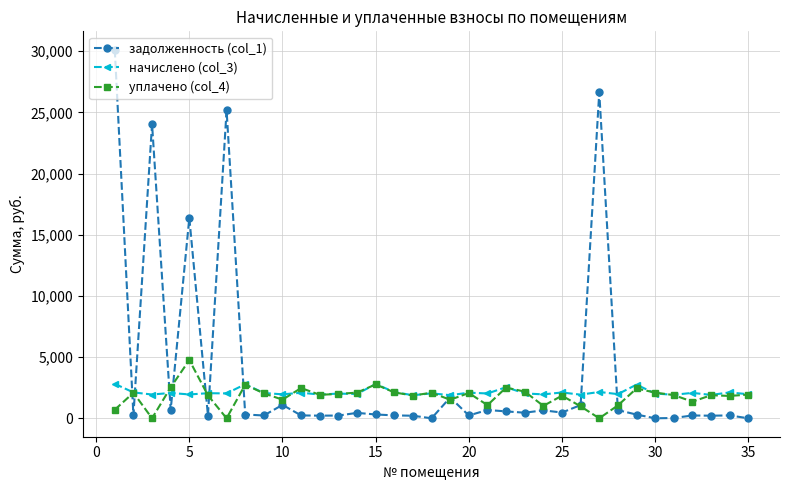

What is the value of the начислено (col_3) point at the 25th from the left?

2109.8